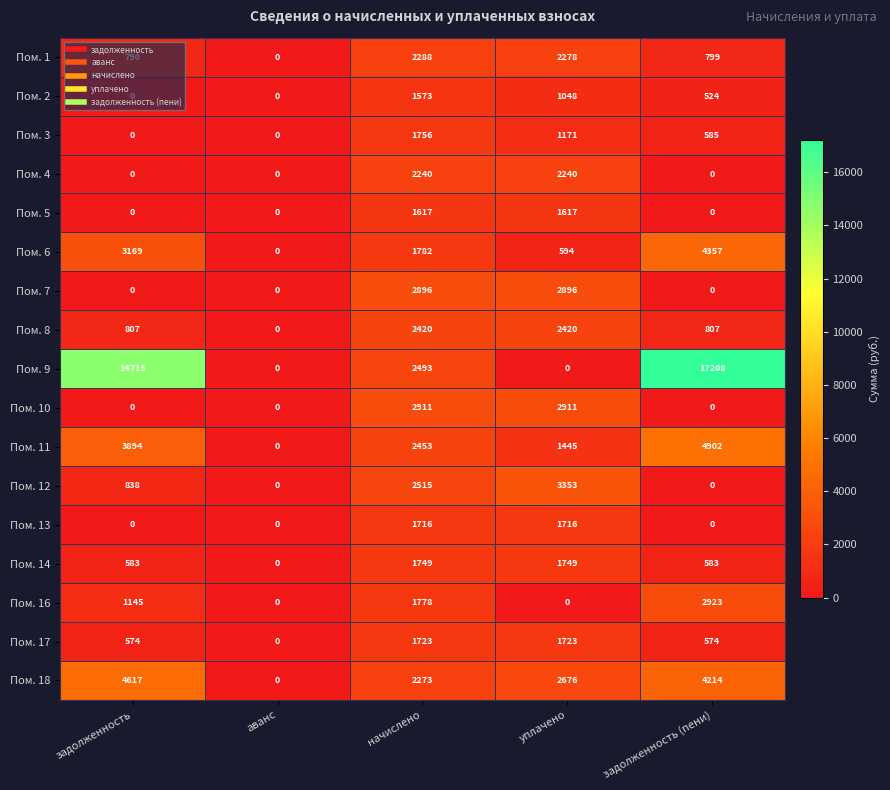

At which category is the sum across all series the highest?

задолженность (пени)